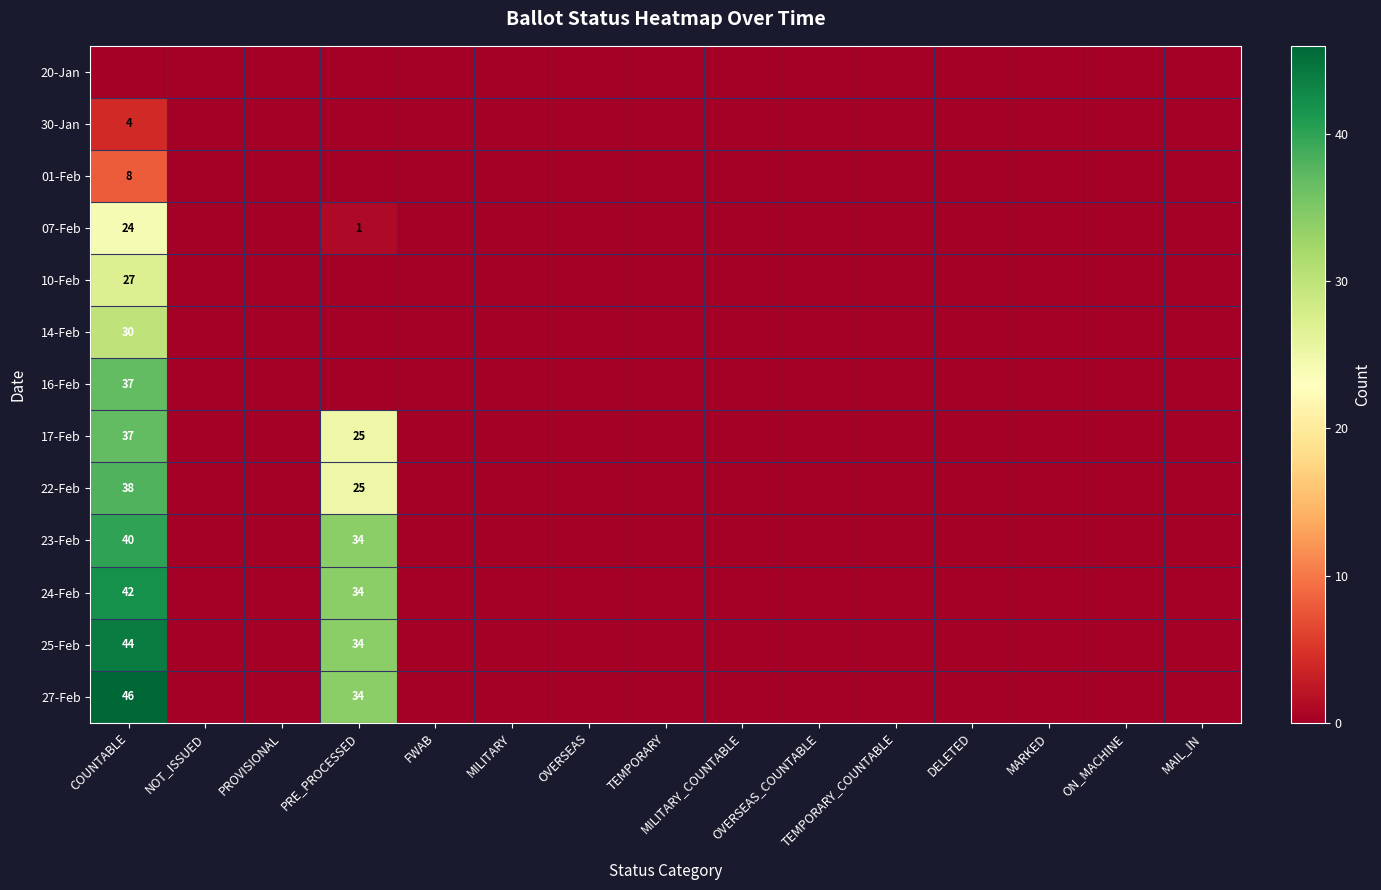

Count the number of categories in the chart.

15